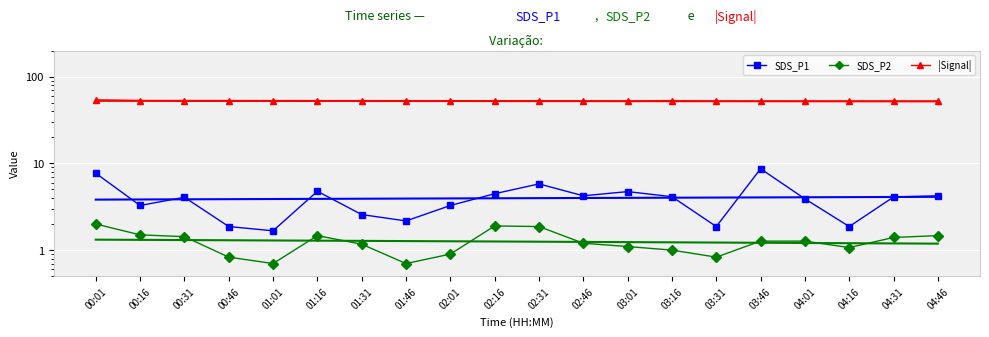

True or false: SDS_P1 and |Signal| intersect in this chart.

False